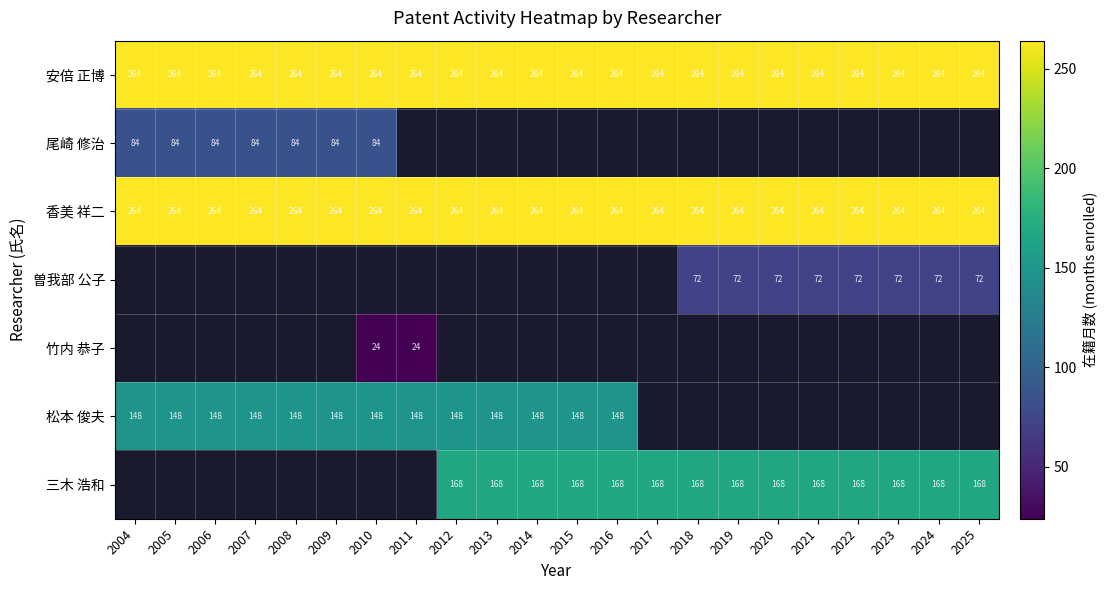

What is the sum of the 香美 祥二 values at 2020 and 2006?

528